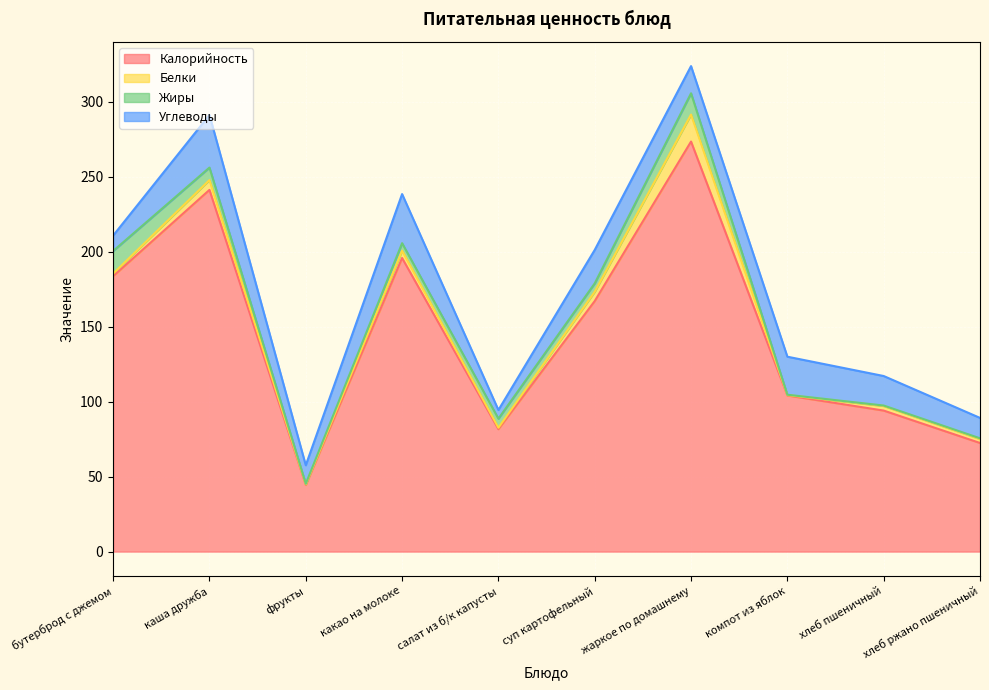

At which label is Углеводы closest to 20?

хлеб пшеничный